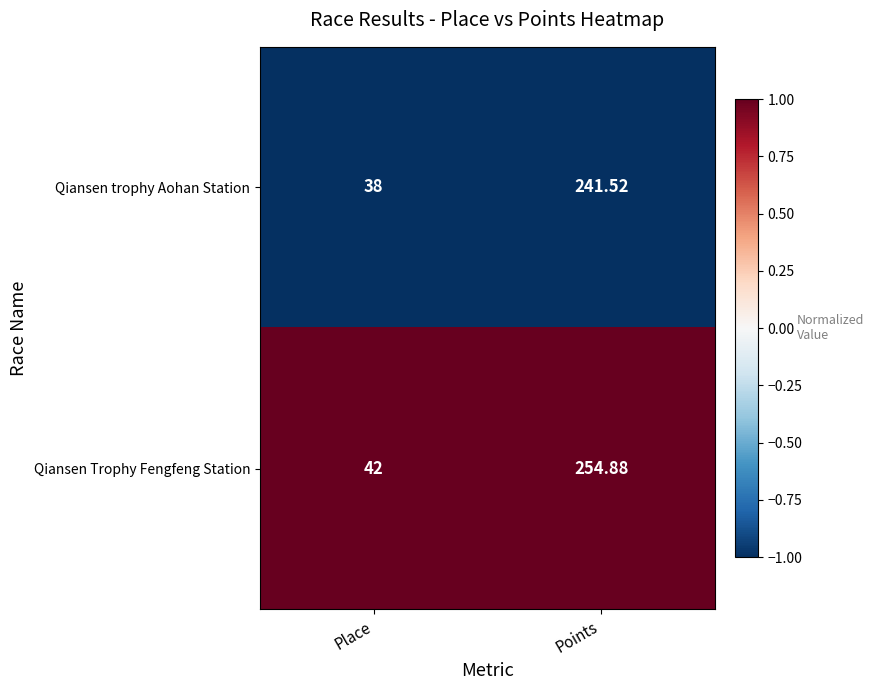

Between Place and Points, which series saw the biggest shift?

Qiansen Trophy Fengfeng Station